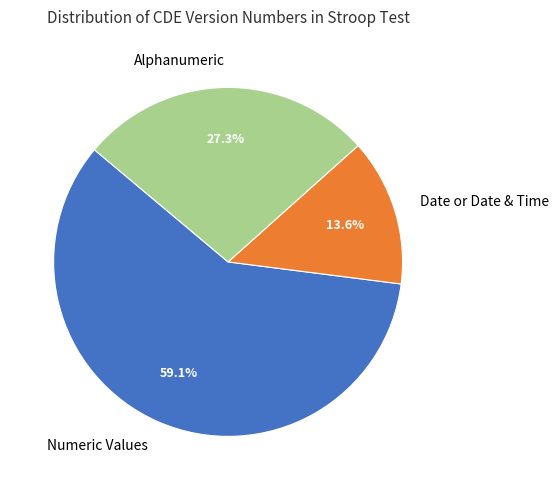

What portion of the pie excludes Date or Date & Time?

86.4%